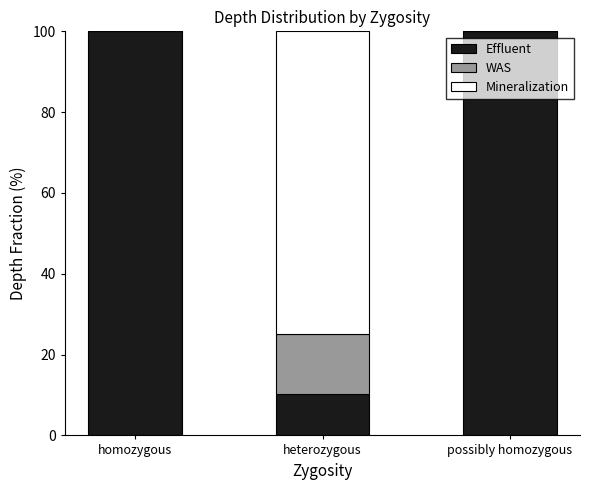

What is the sum of all Effluent values?

210.2